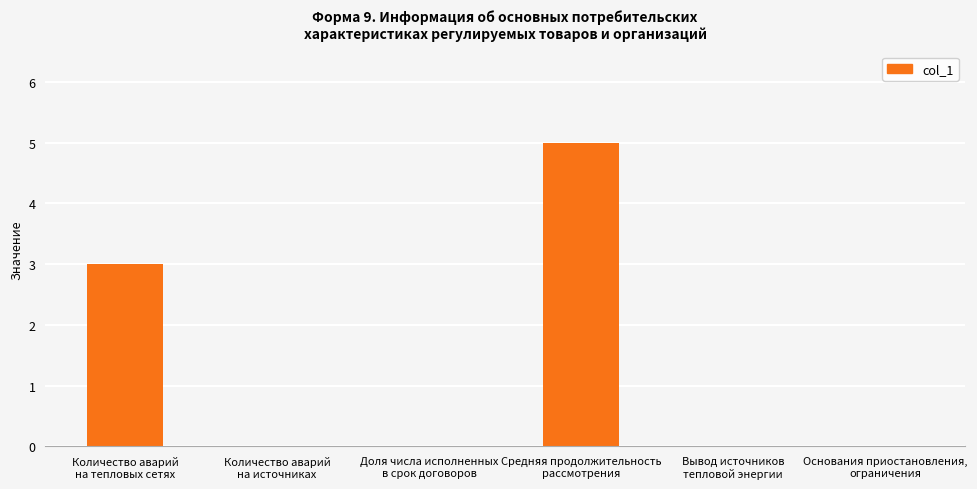

Count the number of categories in the chart.

6